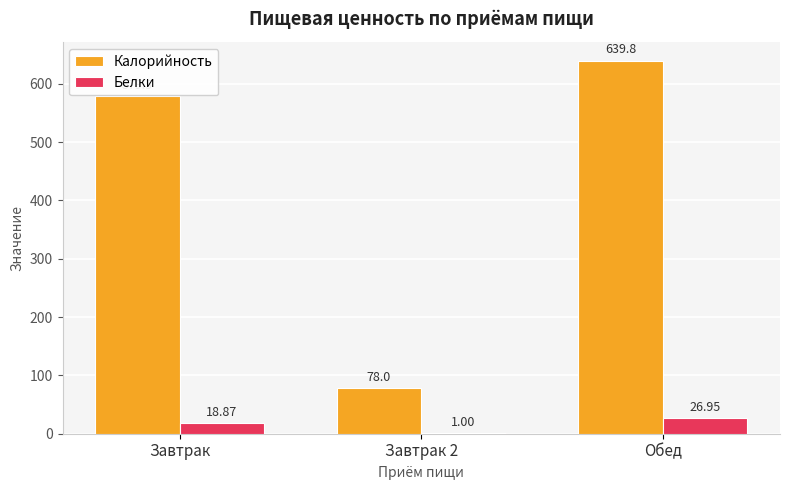

Which series has the largest range (max minus min)?

Калорийность